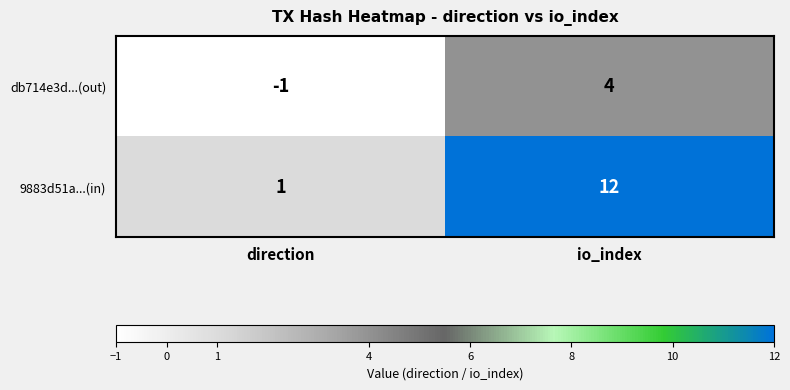

True or false: 9883d51a...(in) has a value of 12 at io_index.

True